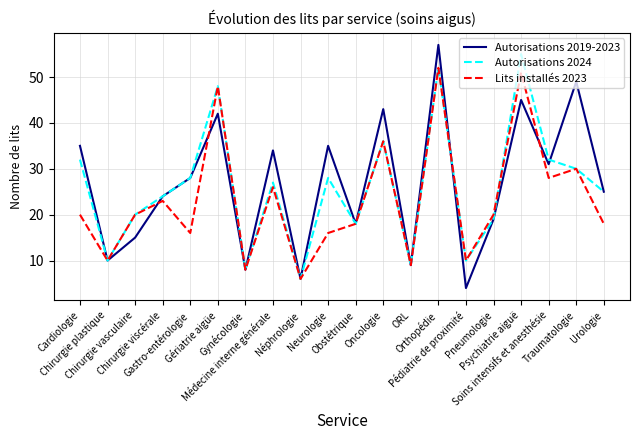

What is the minimum value for Lits installés 2023?

6